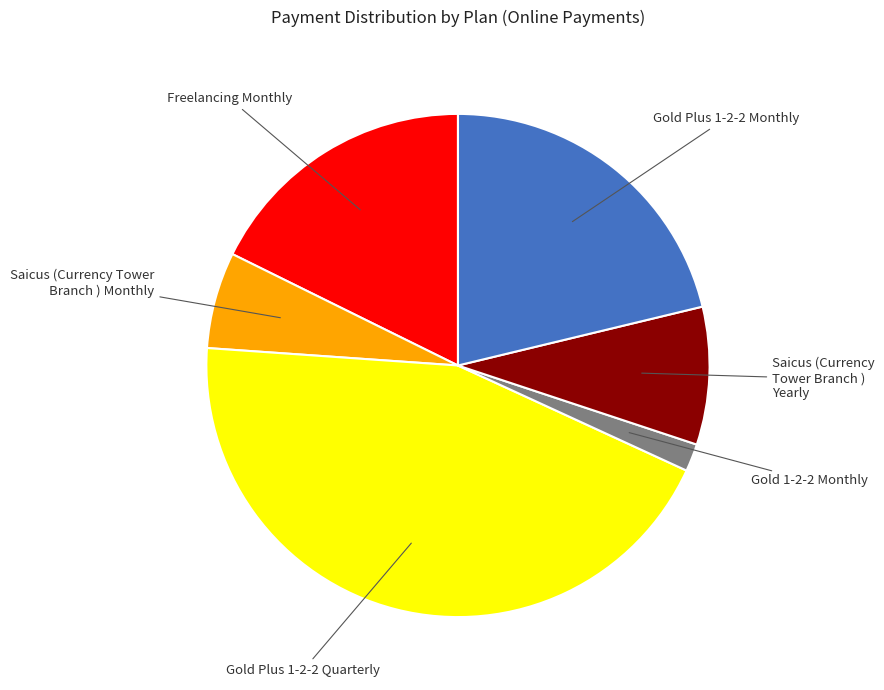

Rank the categories by value from highest to lowest.

Gold Plus 1-2-2 Quarterly, Gold Plus 1-2-2 Monthly, Freelancing Monthly, Saicus (Currency Tower Branch ) Yearly, Saicus (Currency Tower Branch ) Monthly, Gold 1-2-2 Monthly